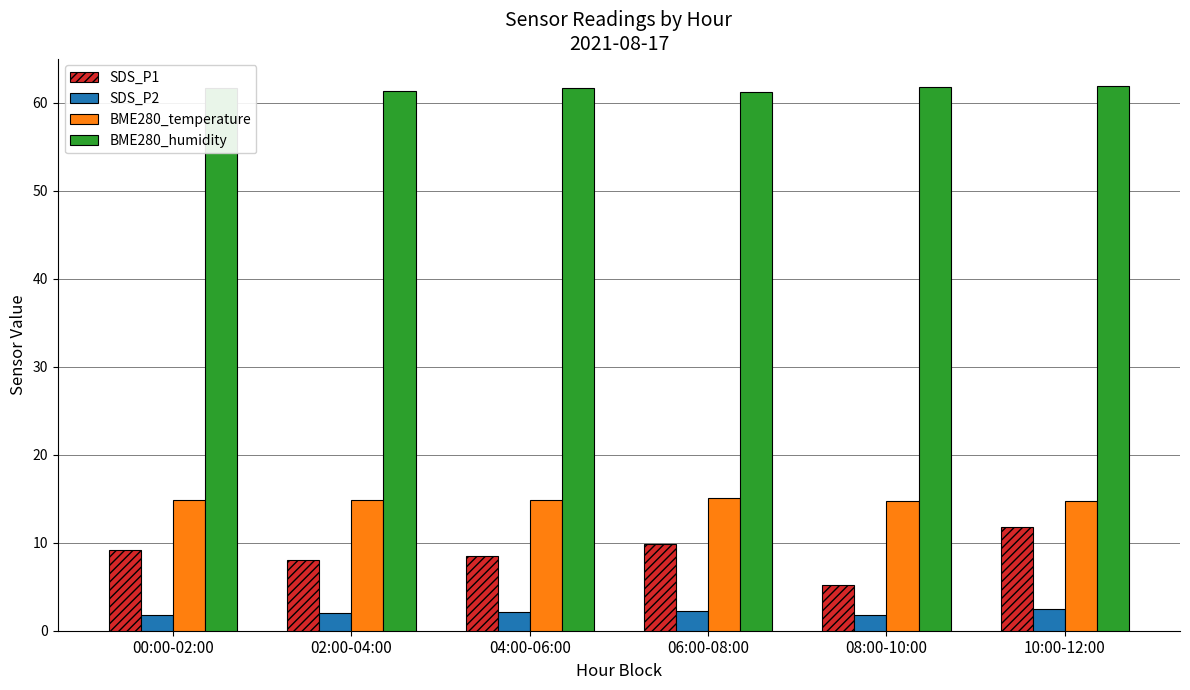

What is the average value of the SDS_P1 series?

8.8